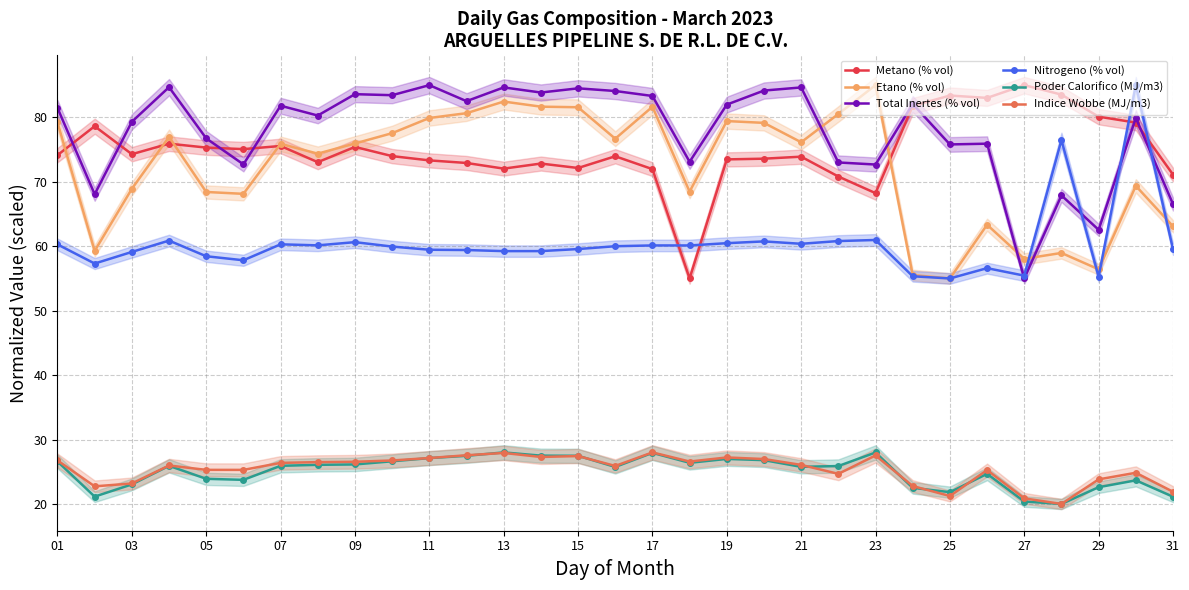

Which series has the largest total across all categories?

Total Inertes (% vol)